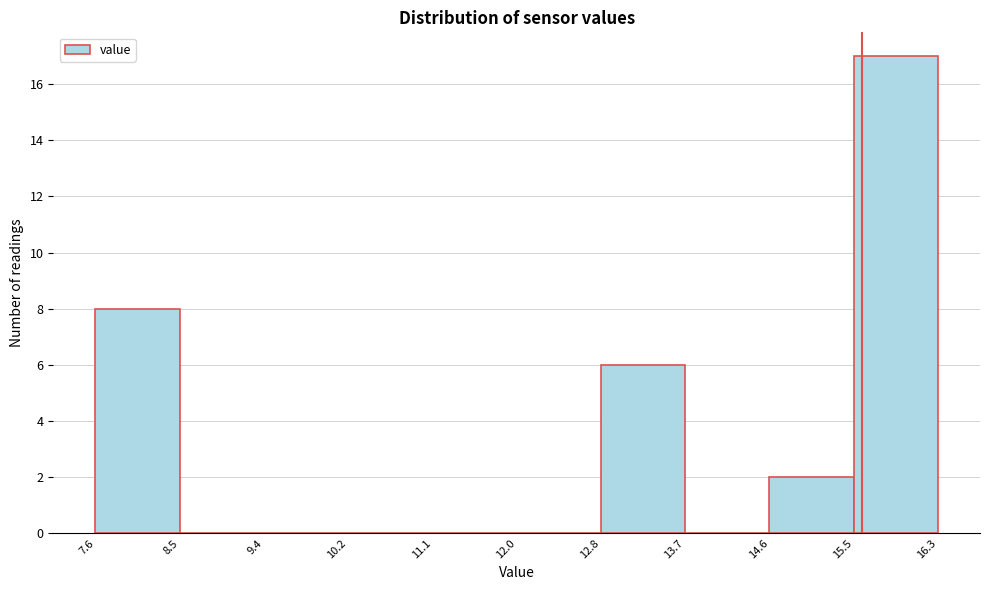

Reading left to right, list every bar in this chart as the range it spans on the x-axis followed by its height. The values are not printed on the chart, so give them approximately, as read against the axis.

7.6 to 8.5: 8
8.5 to 9.4: 0
9.4 to 10.2: 0
10.2 to 11.1: 0
11.1 to 12.0: 0
12.0 to 12.8: 0
12.8 to 13.7: 6
13.7 to 14.6: 0
14.6 to 15.5: 2
15.5 to 16.3: 17